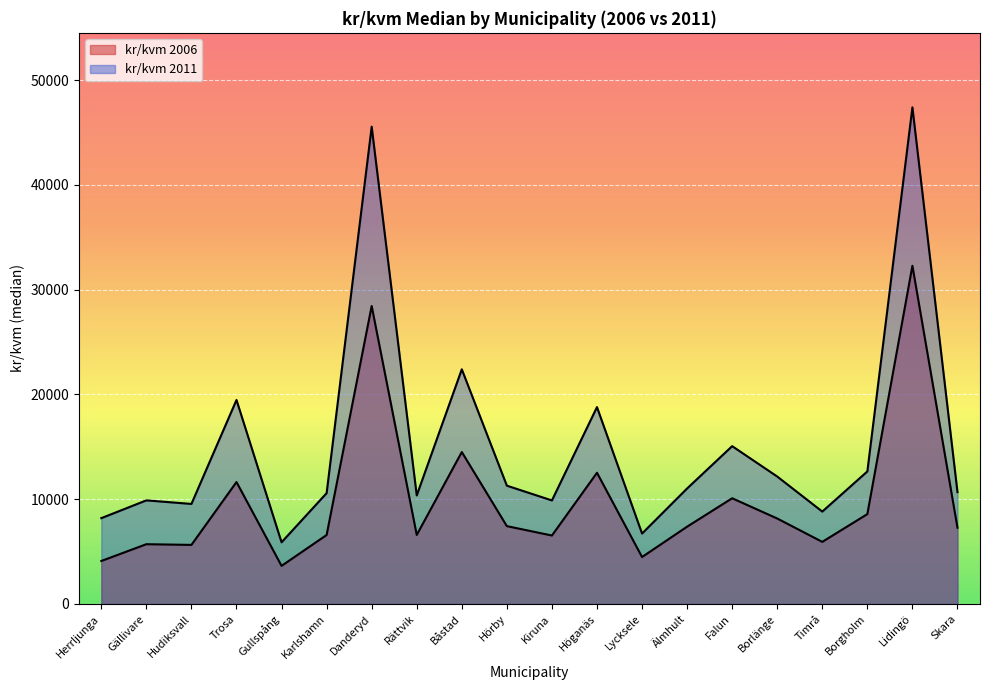

The kr/kvm 2006 series shows 7277 at Skara. True or false?

True